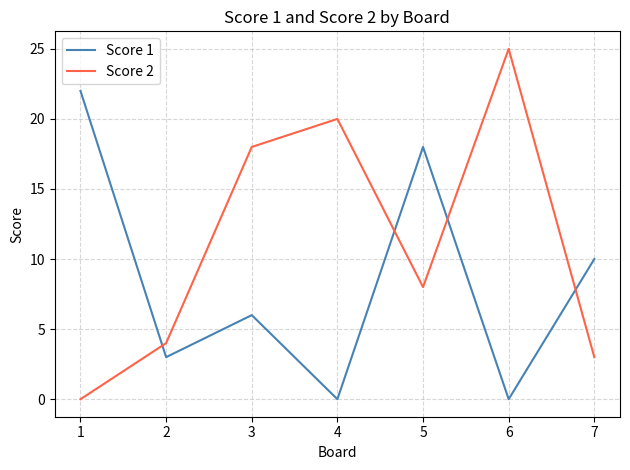

In Score 1, how many points are lower than both neighbors (excluding endpoints)?

3